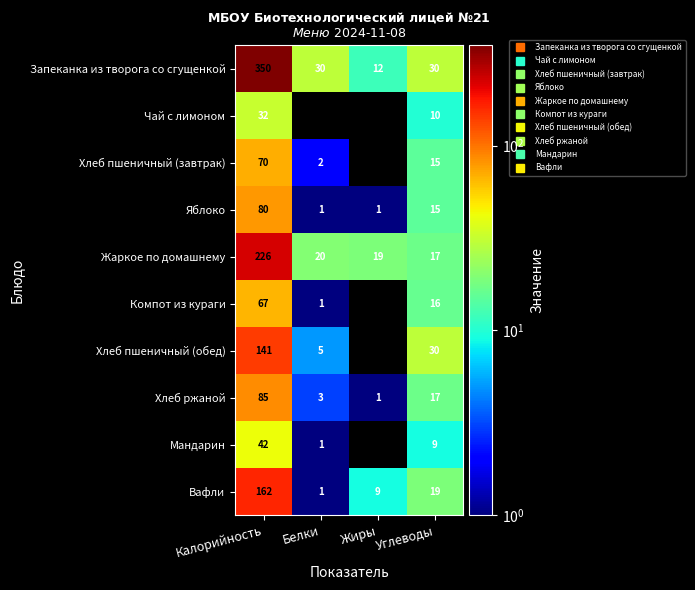

Count the number of categories in the chart.

4